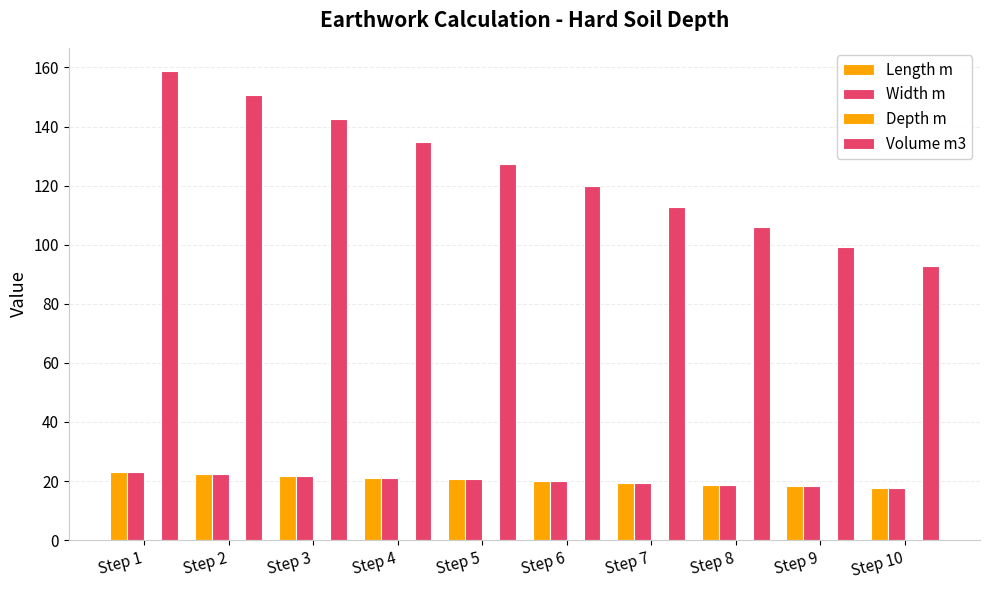

What is the greatest value displayed?

158.7